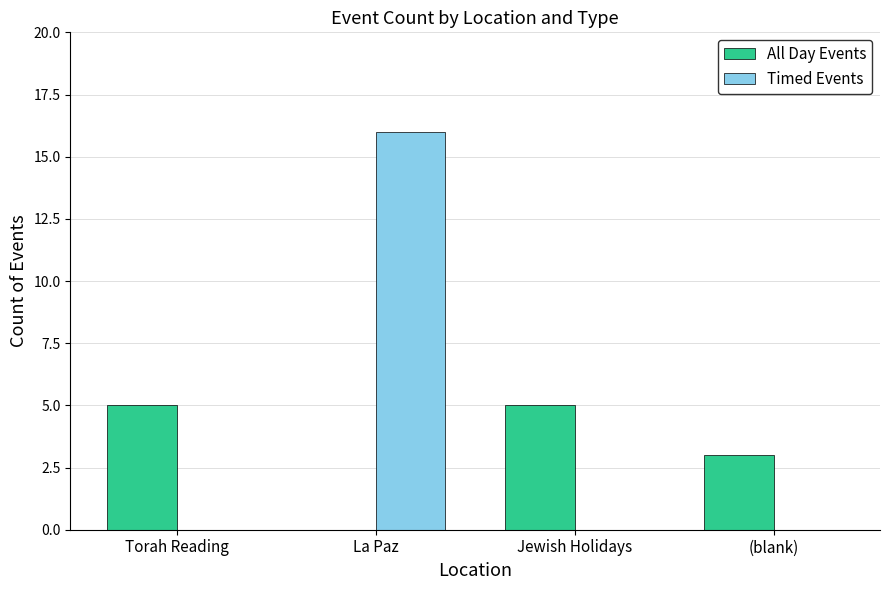

How many distinct data groups are displayed?

2